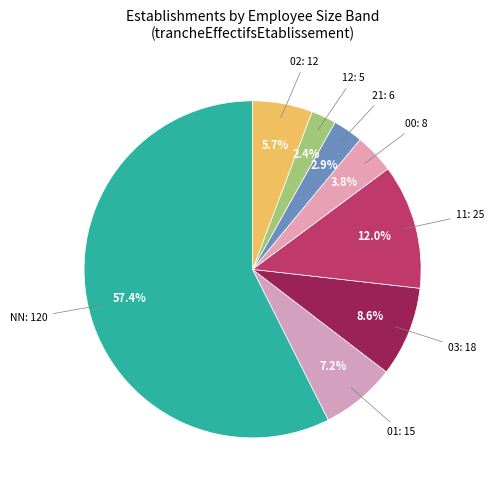

Which slice represents more than half of the pie?

NN